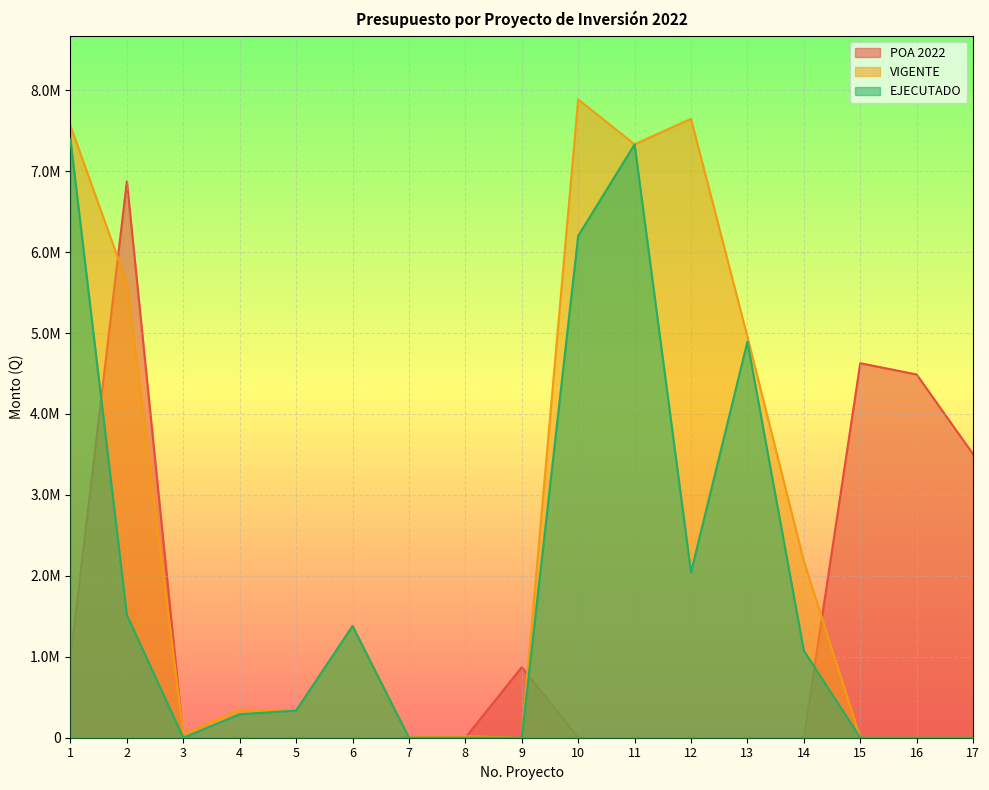

How many distinct data groups are displayed?

3